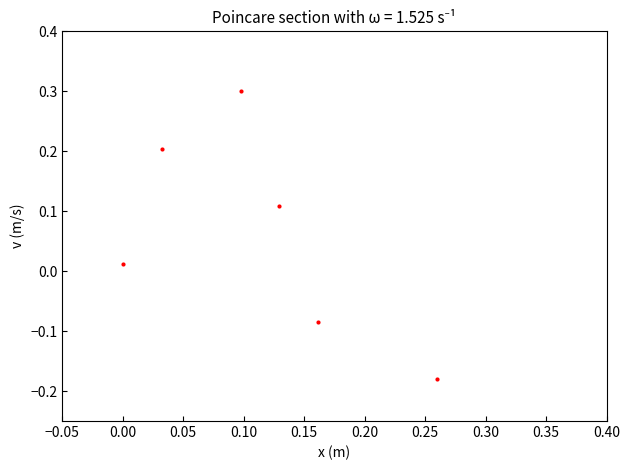

What is the range of Y values (max minus min)?

0.5